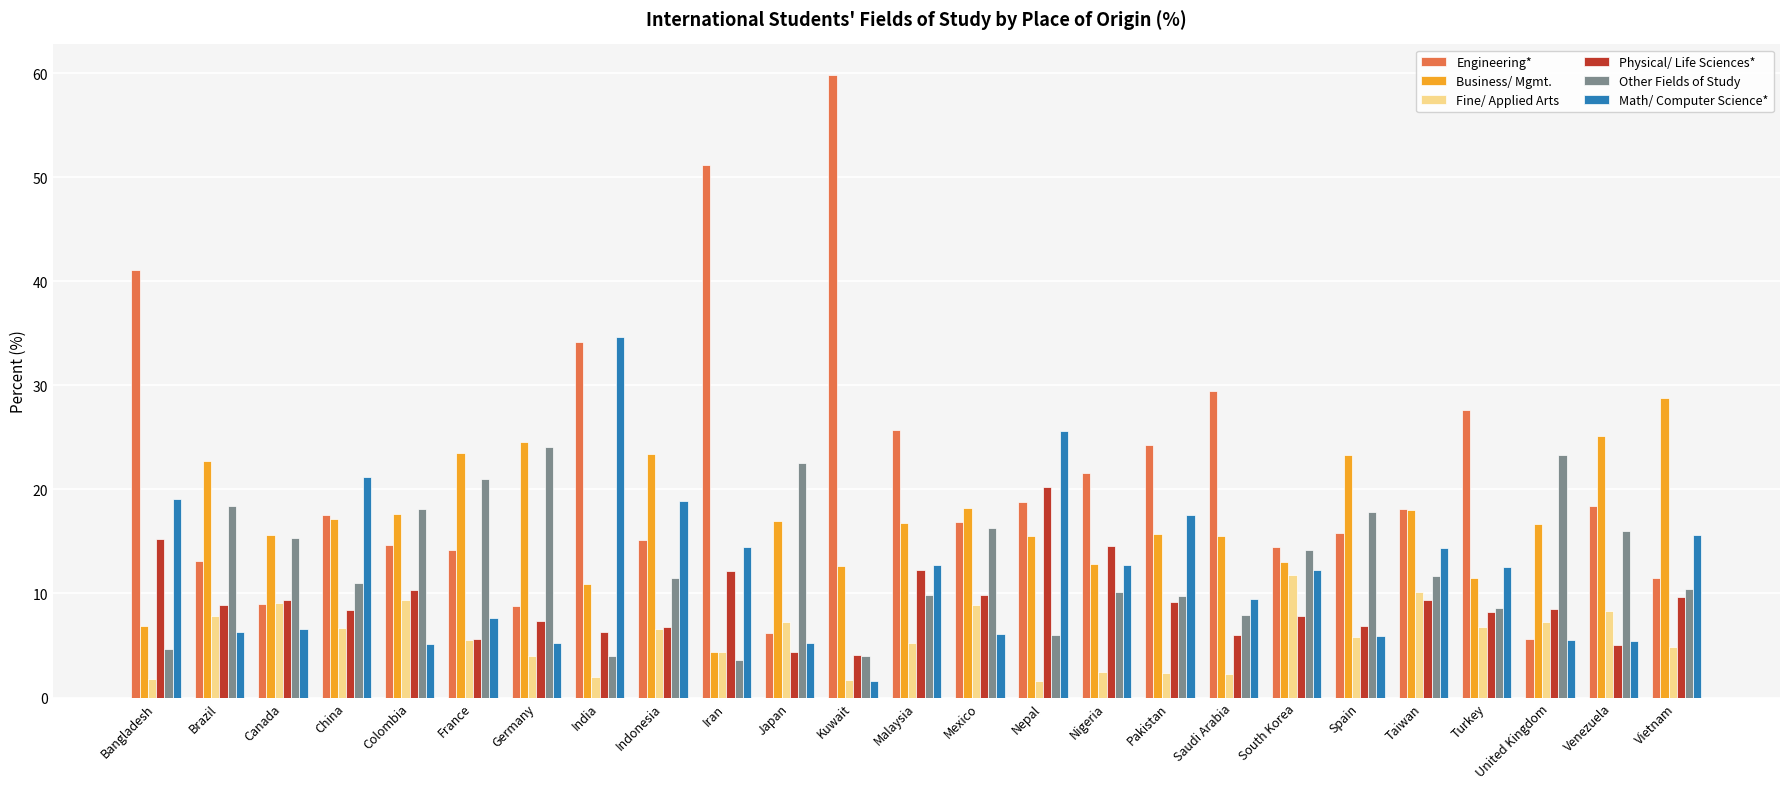

Where does the Fine/ Applied Arts series first go above 5?

Brazil